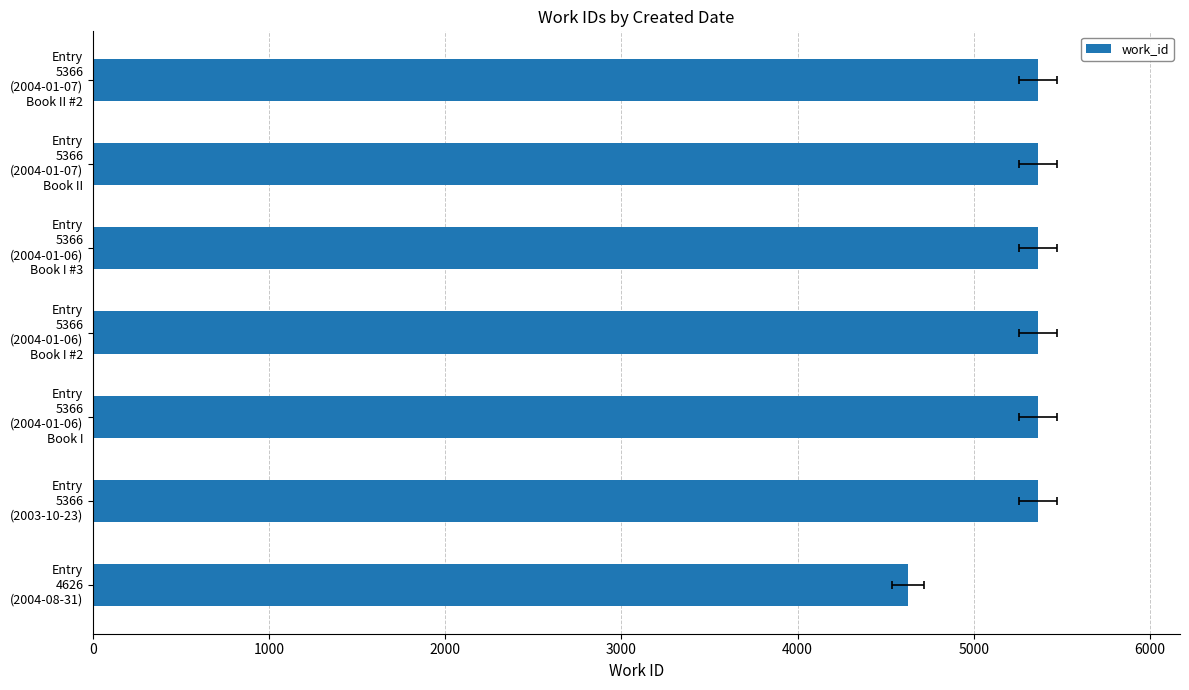

Is it true that the value at Entry 5366 (2004-01-06) Book I #2 is 7235?

False